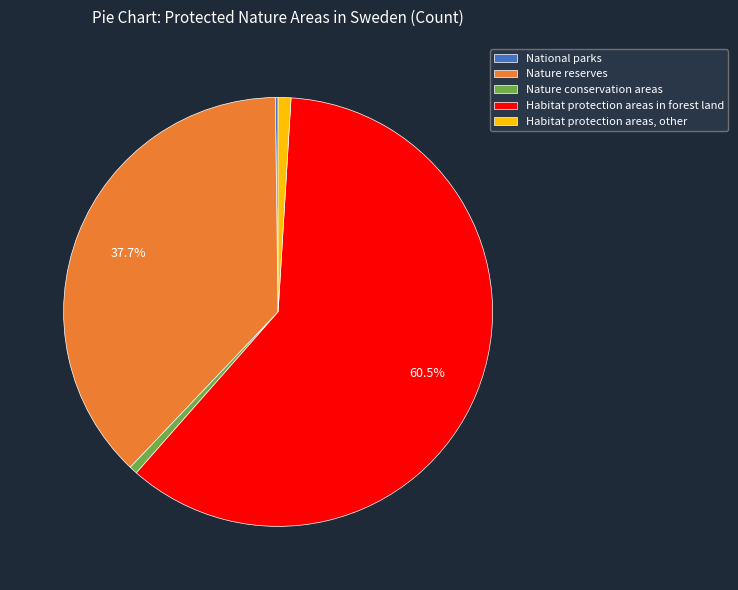

Which slice is the largest?

Habitat protection areas in forest land